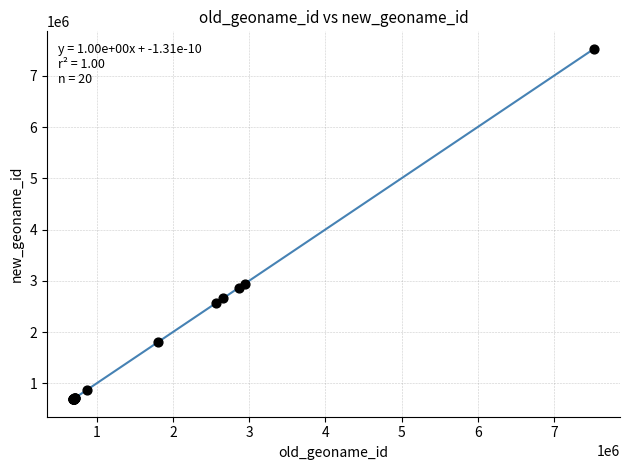

What Y value in the scatter plot is closest to 4107528?

2946428